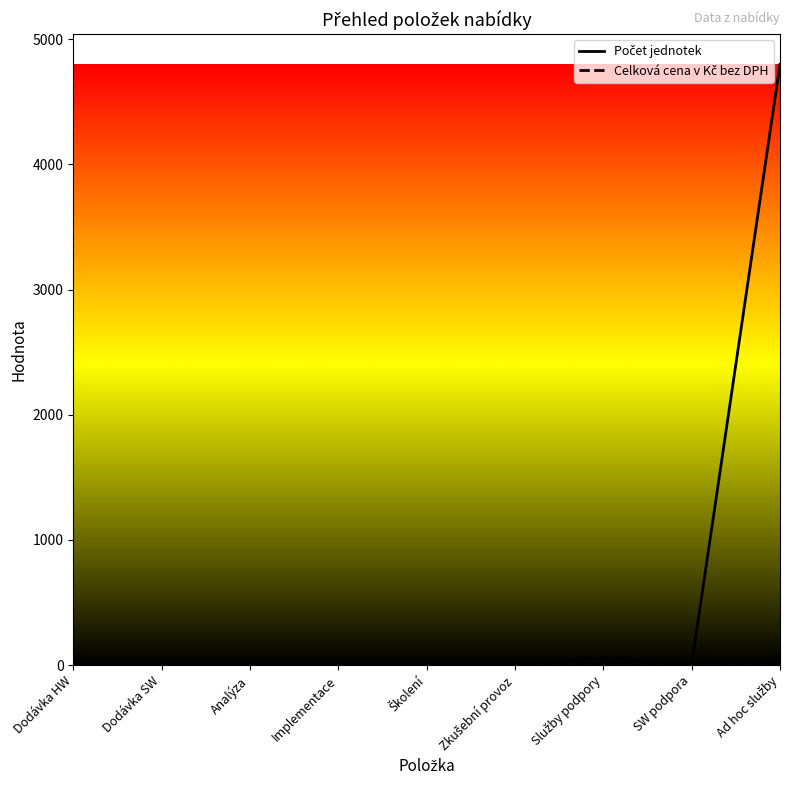

Does the chart have visible grid lines?

No